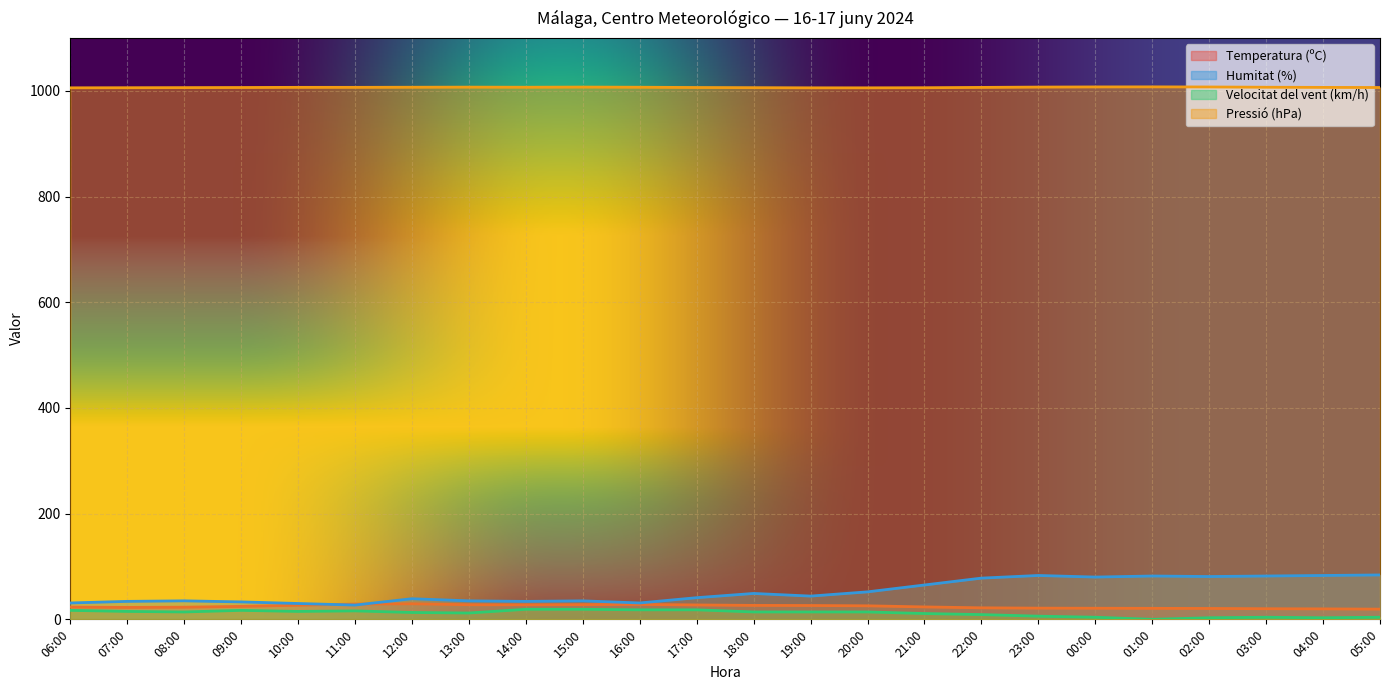

How many data points in Pressió (hPa) are above 1006?

18